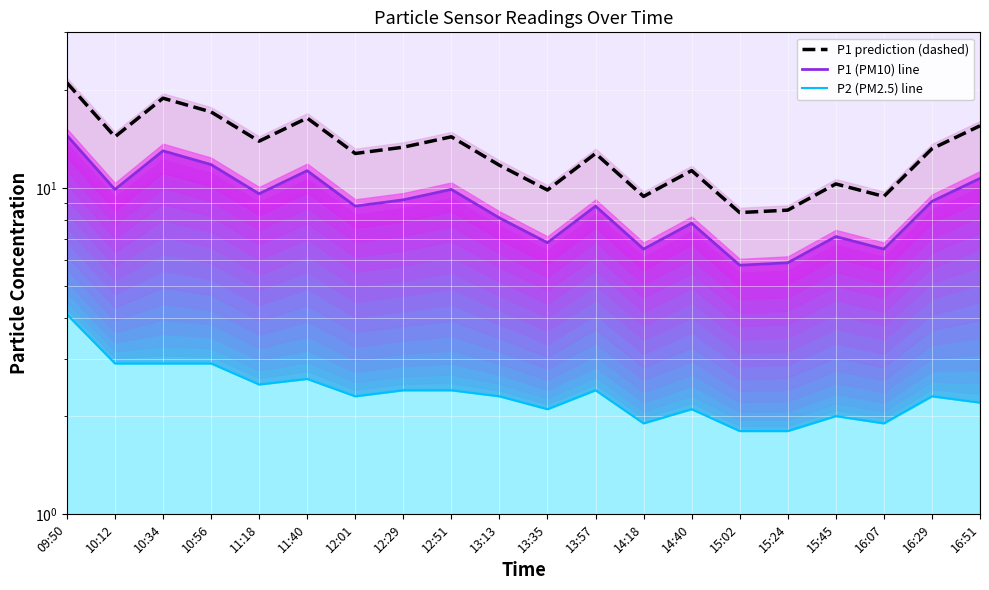

Reading right to left, transcribe all the data shown in this chart.

P1 line: 10.7	9.1	6.5	7.1	5.9	5.8	7.8	6.5	8.8	6.8	8.1	9.9	9.2	8.8	11.3	9.6	11.8	13.0	9.9	14.5
P1 prediction (dashed): 15.5	13.2	9.4	10.3	8.6	8.4	11.3	9.4	12.8	9.9	11.7	14.4	13.3	12.8	16.4	13.9	17.1	18.8	14.4	21.0
P2 line: 2.2	2.3	1.9	2.0	1.8	1.8	2.1	1.9	2.4	2.1	2.3	2.4	2.4	2.3	2.6	2.5	2.9	2.9	2.9	4.1